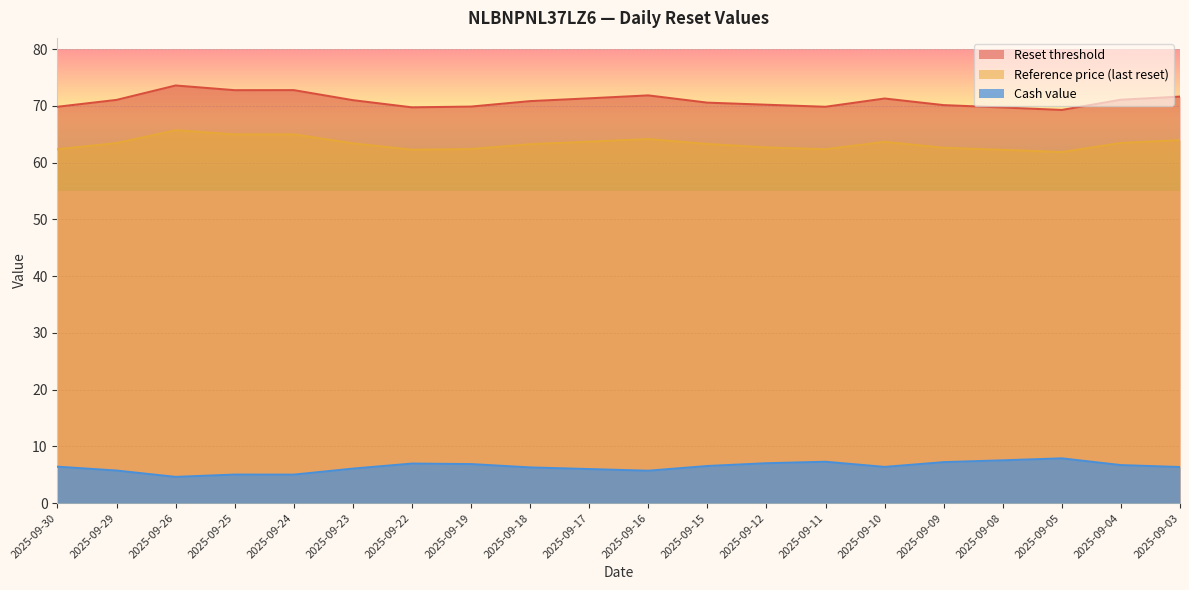

Where is Cash value nearest to the value 6?

2025-09-17